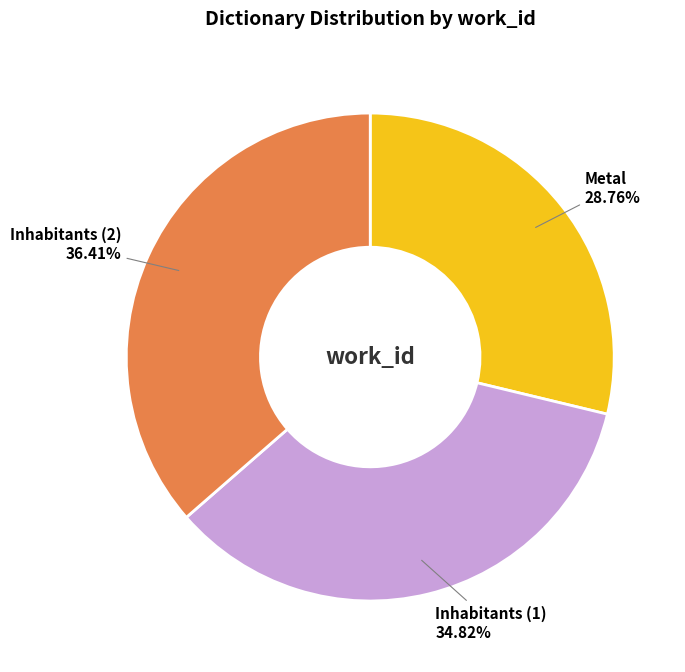

Approximately how many times larger is the value at Metal compared to Inhabitants (1)?

0.8